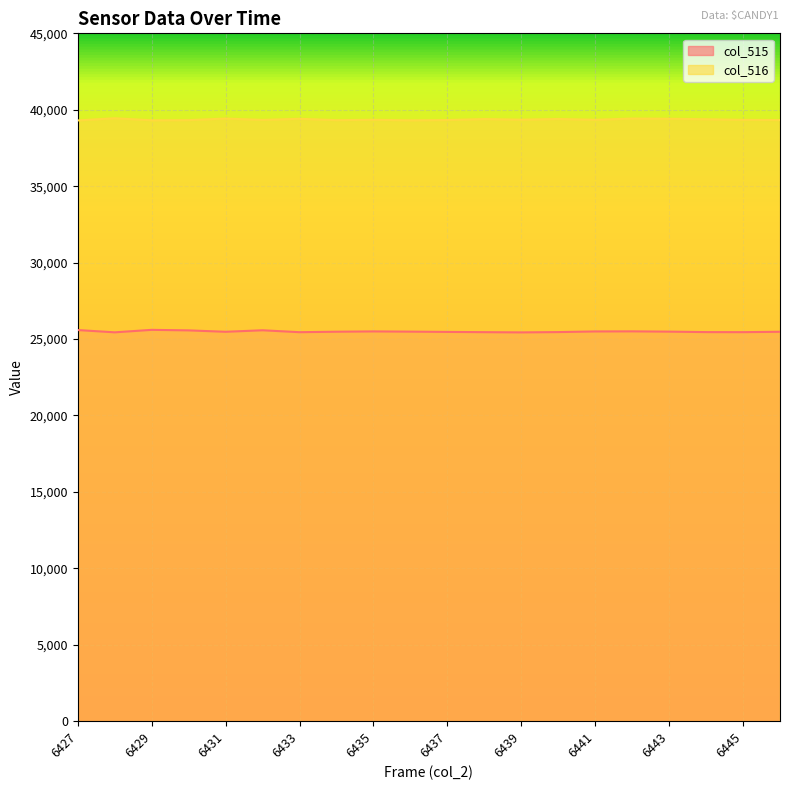

Reading right to left, extract all data points from this chart.

col_515: 6446=25475	6445=25450	6444=25454	6443=25484	6442=25503	6441=25497	6440=25455	6439=25435	6438=25450	6437=25466	6436=25484	6435=25499	6434=25479	6433=25448	6432=25573	6431=25475	6430=25566	6429=25601	6428=25439	6427=25588
col_516: 6446=39325	6445=39339	6444=39380	6443=39411	6442=39425	6441=39343	6440=39397	6439=39350	6438=39392	6437=39328	6436=39309	6435=39344	6434=39320	6433=39410	6432=39335	6431=39425	6430=39322	6429=39311	6428=39444	6427=39301